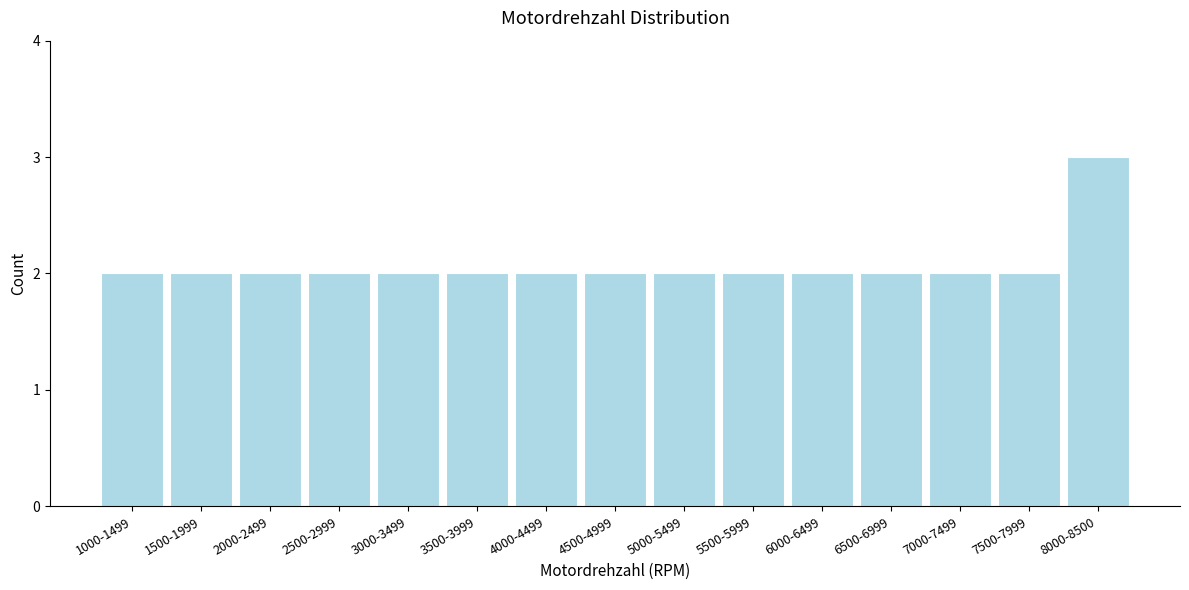

Reading left to right, what are all the values shown in this chart?

1000-1499=2	1500-1999=2	2000-2499=2	2500-2999=2	3000-3499=2	3500-3999=2	4000-4499=2	4500-4999=2	5000-5499=2	5500-5999=2	6000-6499=2	6500-6999=2	7000-7499=2	7500-7999=2	8000-8500=3